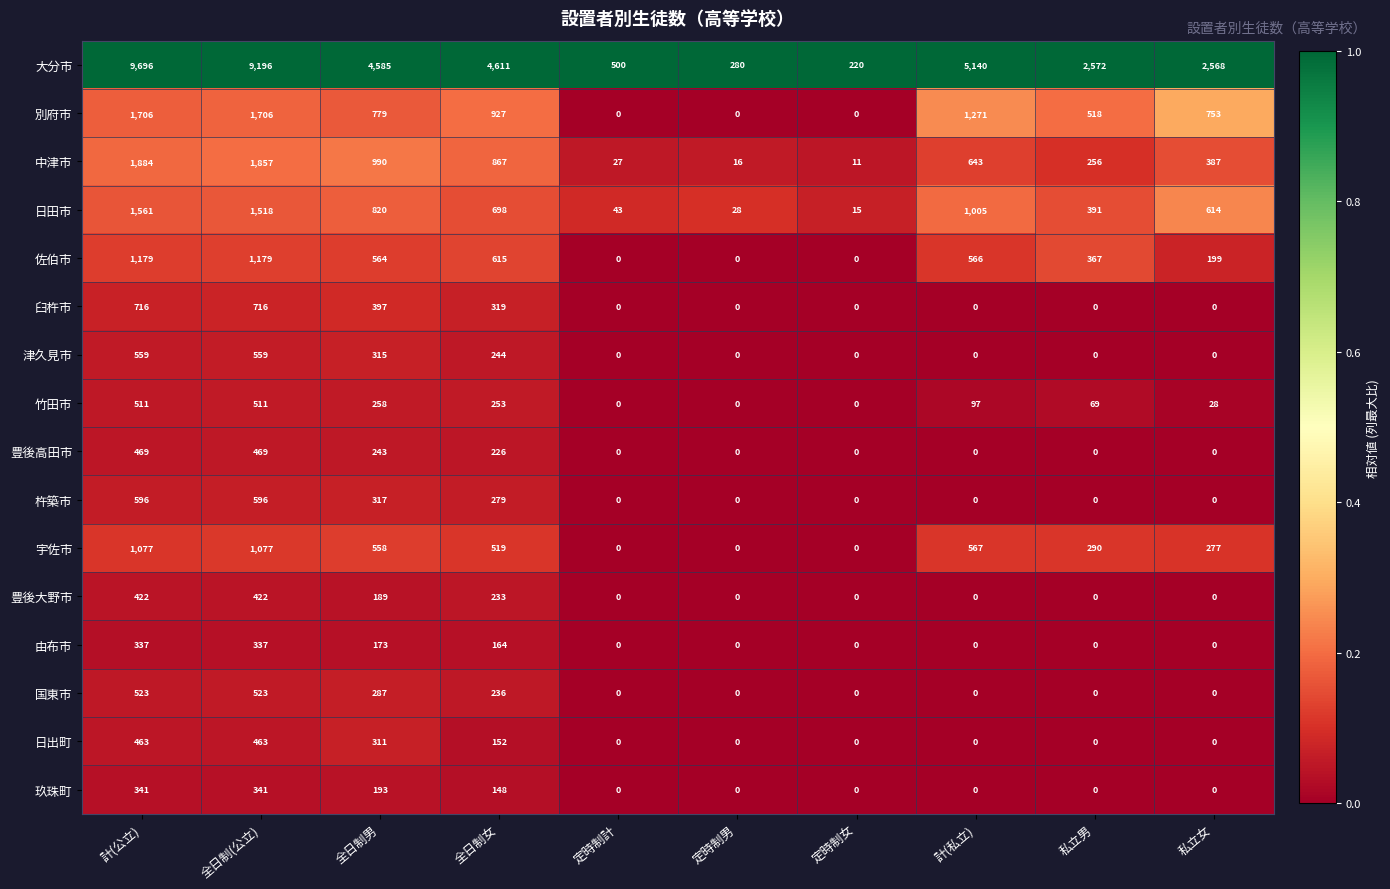

Which series changed the most between 定時制男 and 定時制女?

大分市